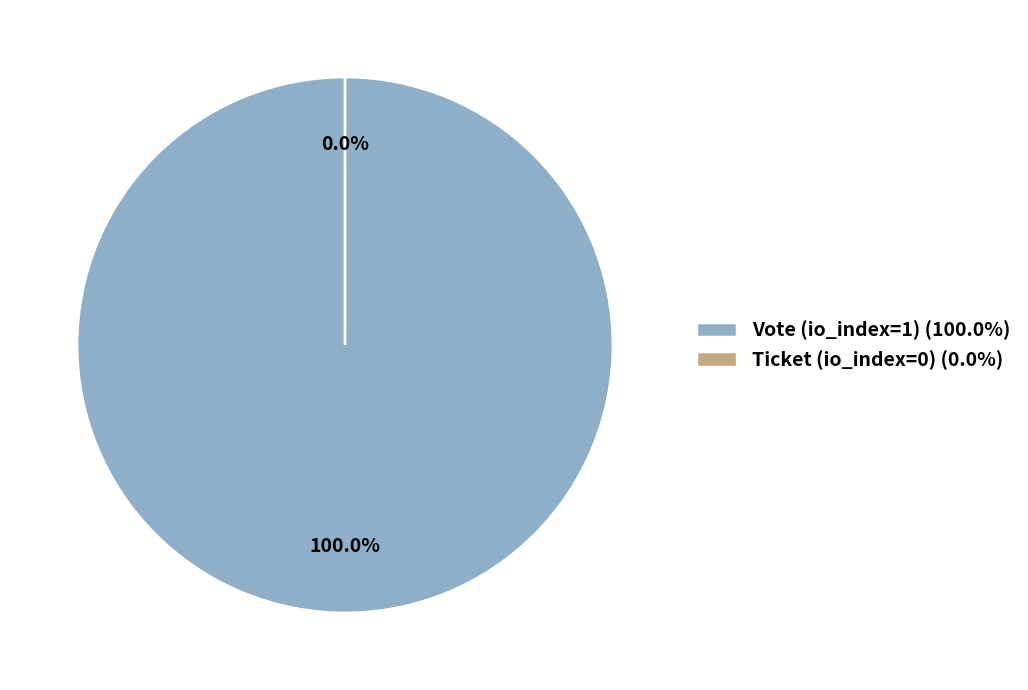

How many slices are in this pie chart?

2